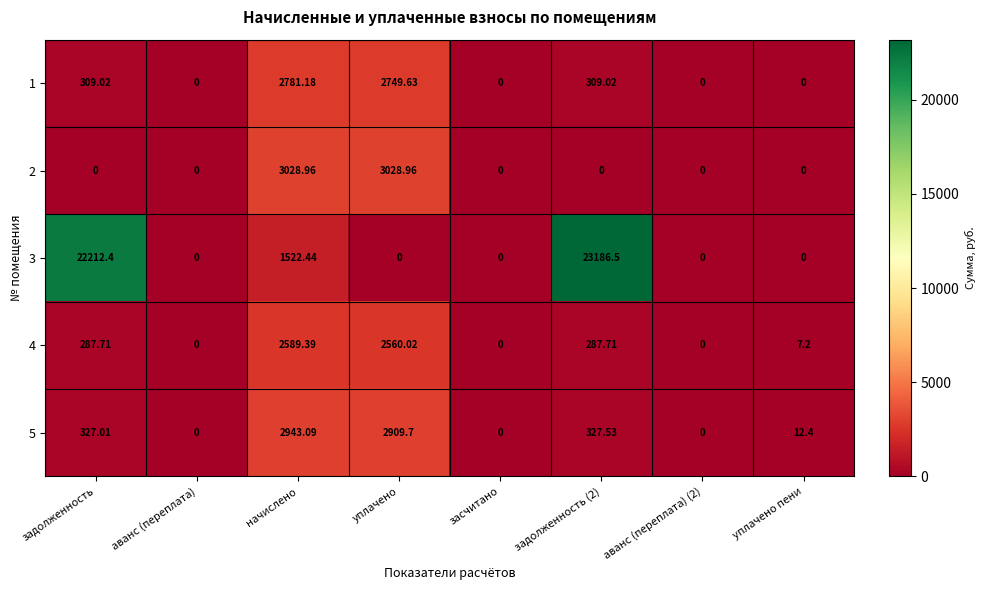

At how many categories does at least one series exceed 16943?

2